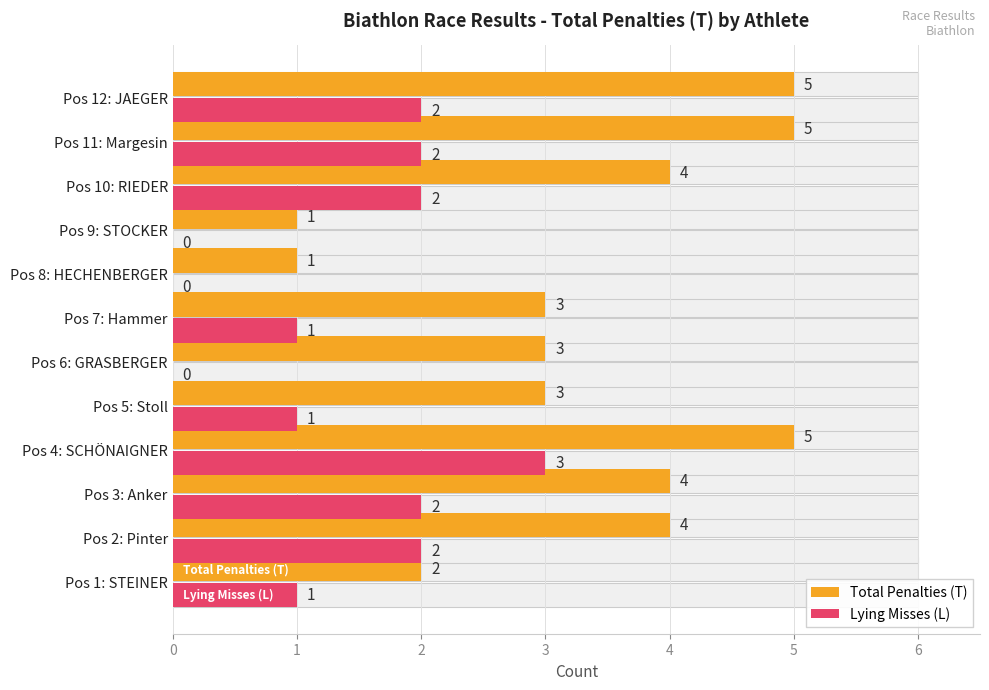

What is the difference between the maximum and minimum values in the Lying Misses (L) series?

3